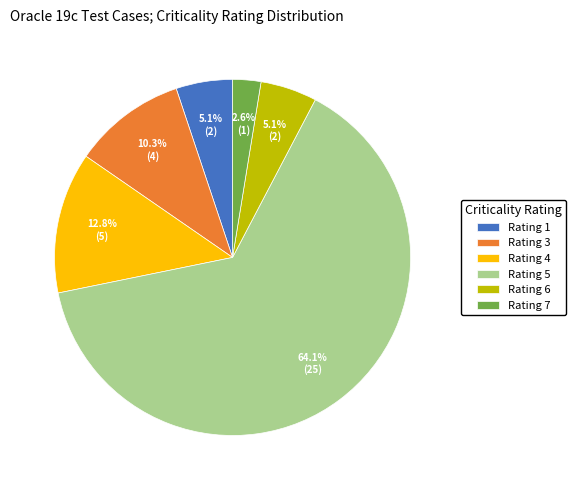

Which category has the biggest portion of the pie?

Rating 5